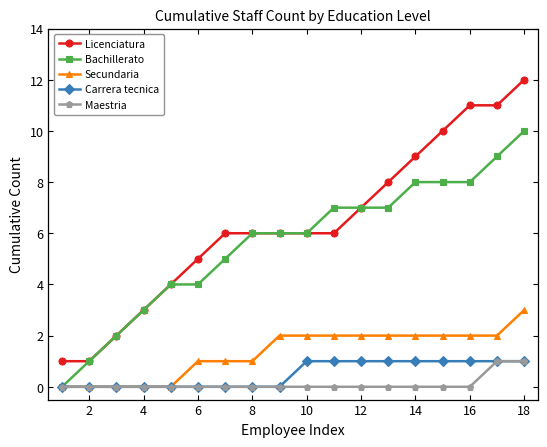

Reading right to left, extract all data points from this chart.

Licenciatura: 12	11	11	10	9	8	7	6	6	6	6	6	5	4	3	2	1	1
Bachillerato: 10	9	8	8	8	7	7	7	6	6	6	5	4	4	3	2	1	0
Secundaria: 3	2	2	2	2	2	2	2	2	2	1	1	1	0	0	0	0	0
Carrera tecnica: 1	1	1	1	1	1	1	1	1	0	0	0	0	0	0	0	0	0
Maestria: 1	1	0	0	0	0	0	0	0	0	0	0	0	0	0	0	0	0